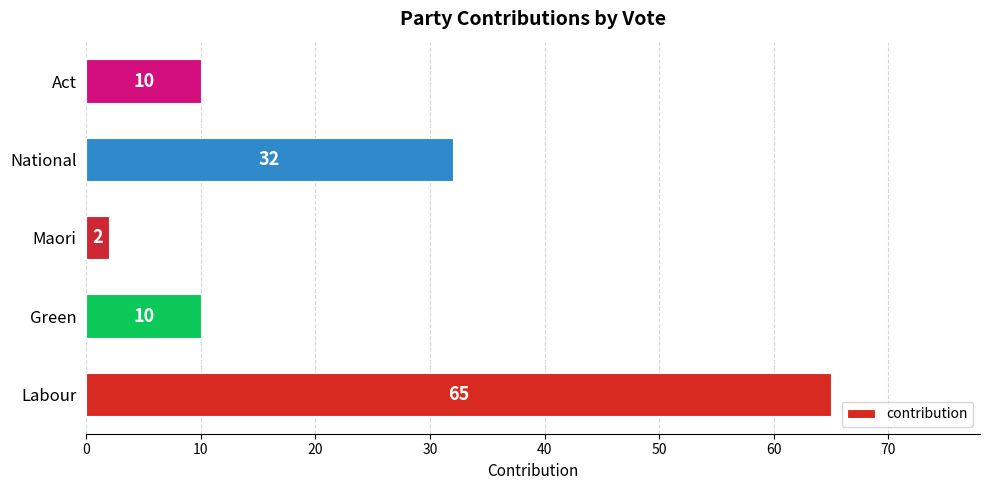

How many bars are there in total?

5